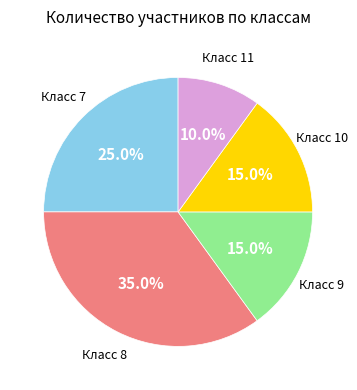

Is there any slice that represents more than half of the pie?

No